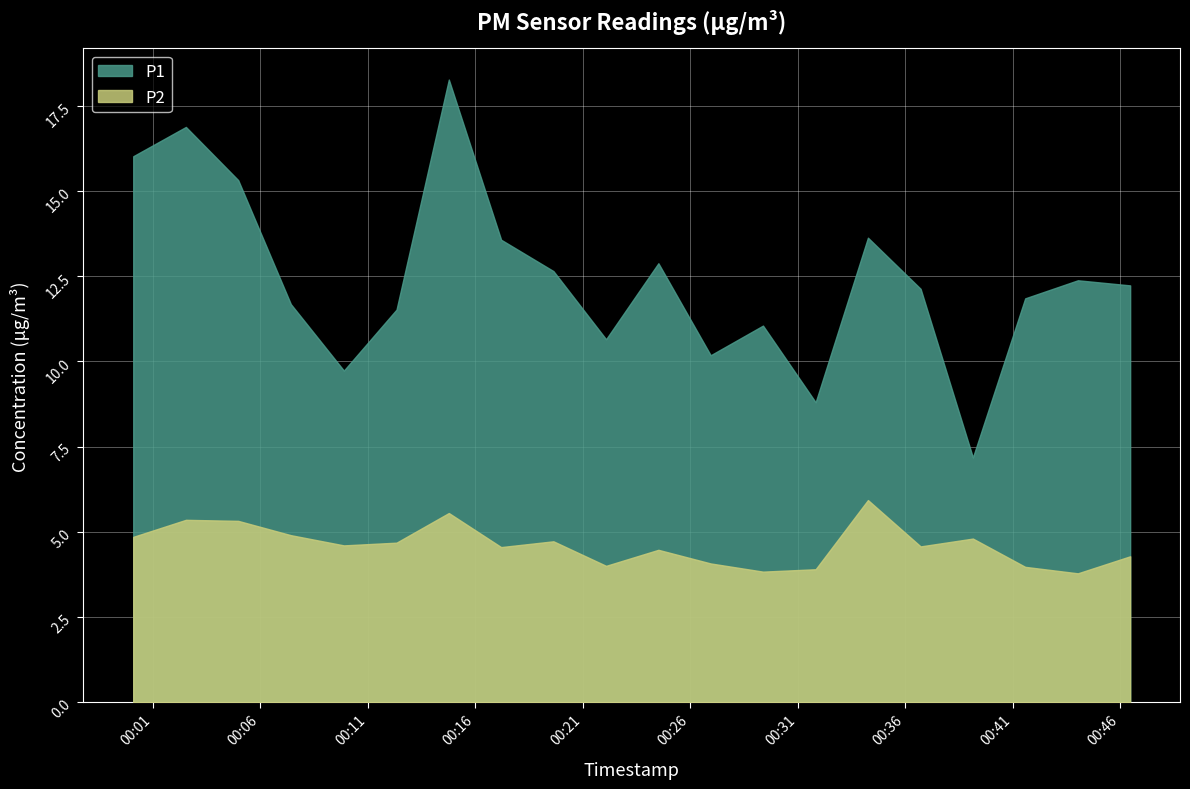

Is it true that P2 equals 5.4 at 2023-02-27T00:44:02?

False